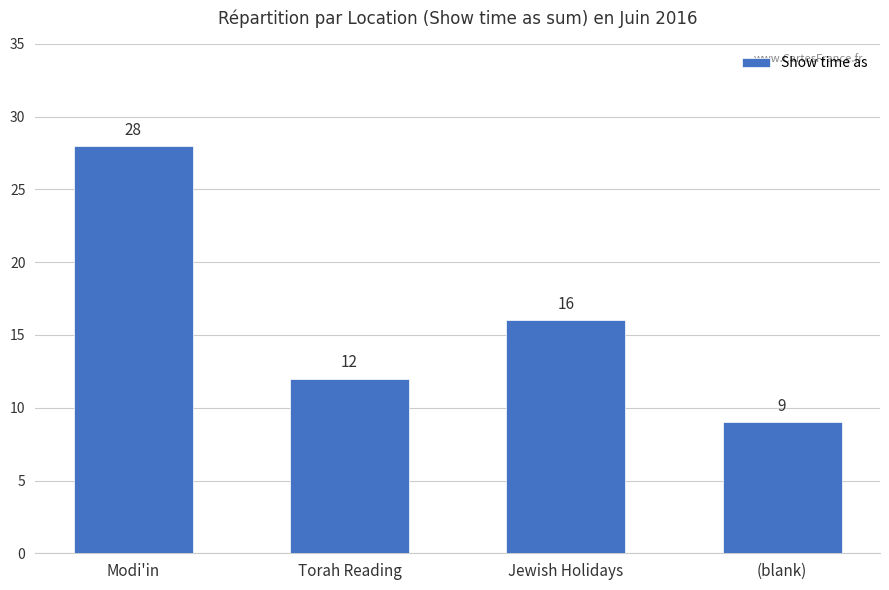

How many values are below 16?

2